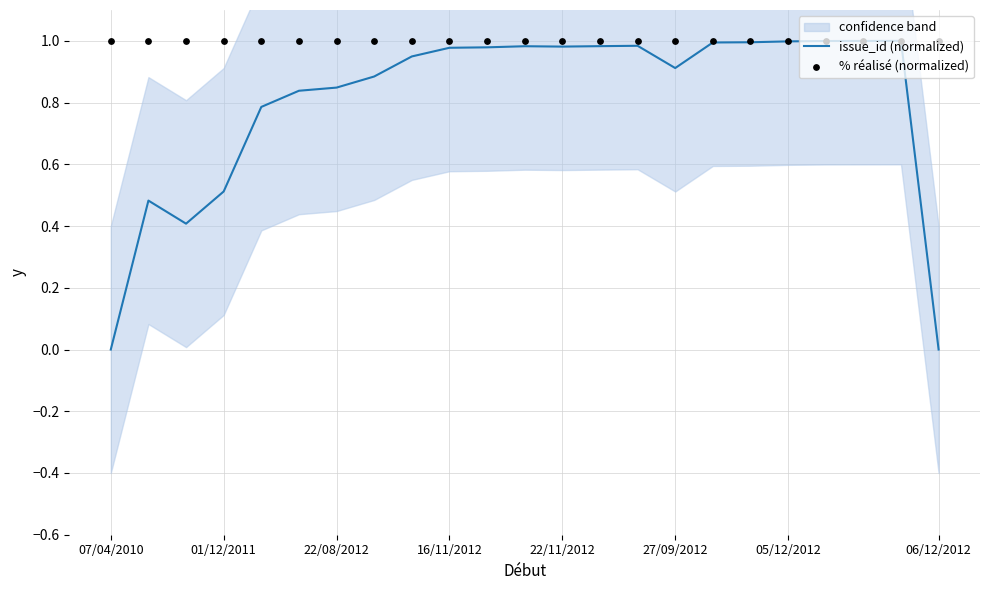

At which category is the sum across all series the highest?

21